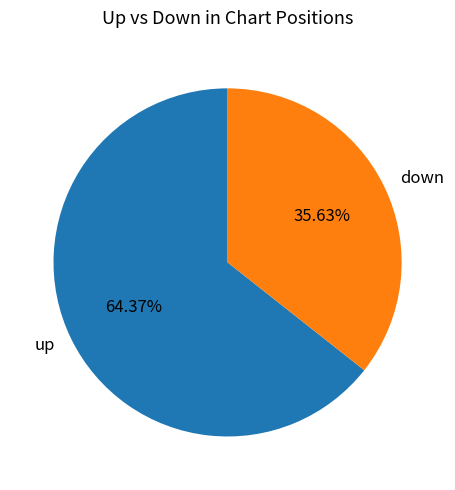

The up slice represents 64% of the pie. True or false?

True